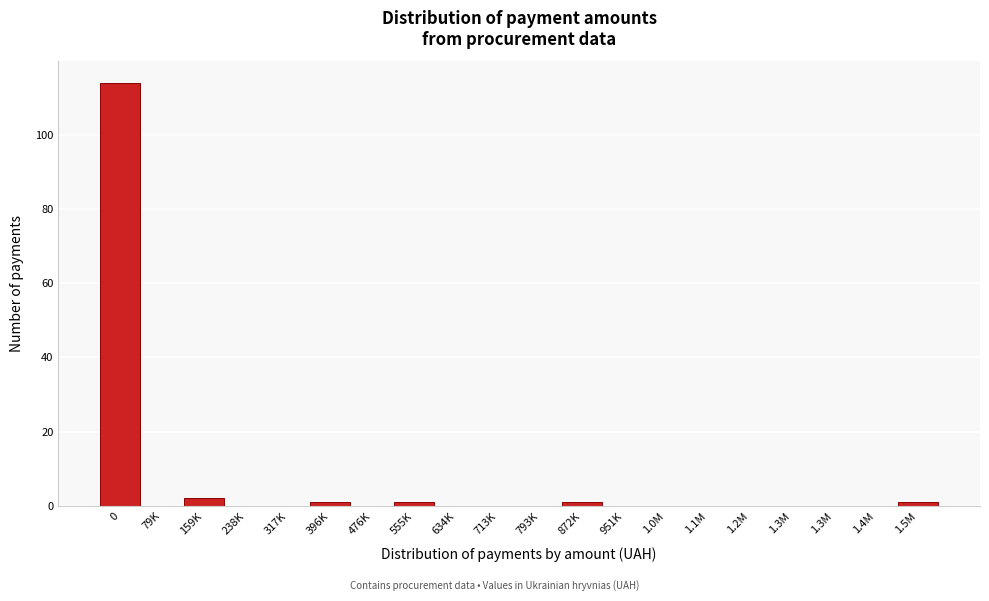

Are the bars horizontal?

No